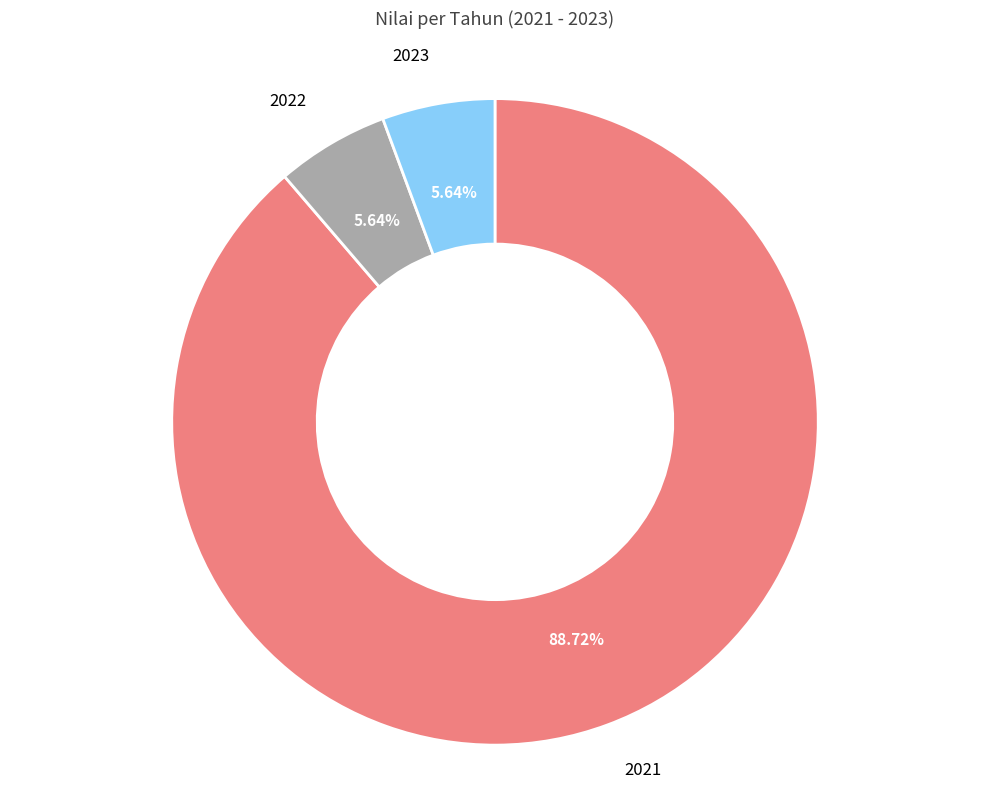

To the nearest percent, what is the difference between the largest and smallest slice percentages?

83%